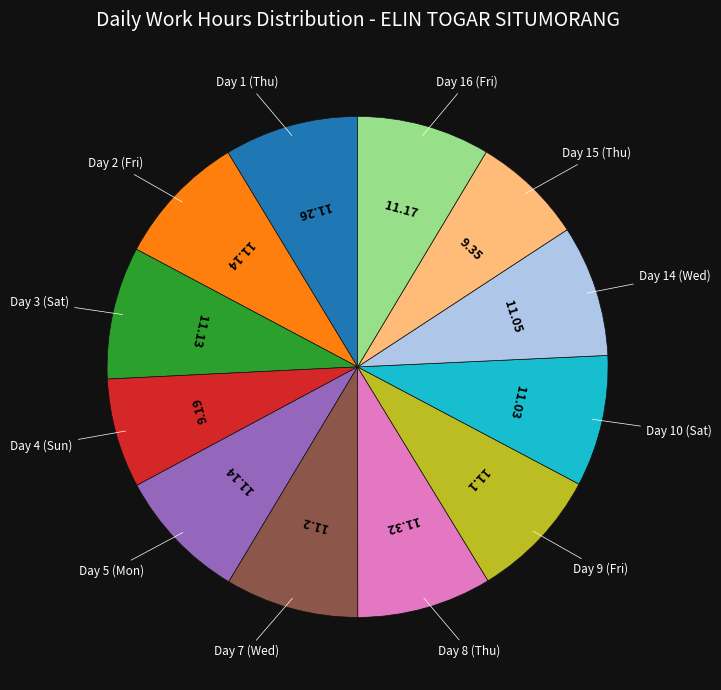

Is there any slice that represents more than half of the pie?

No